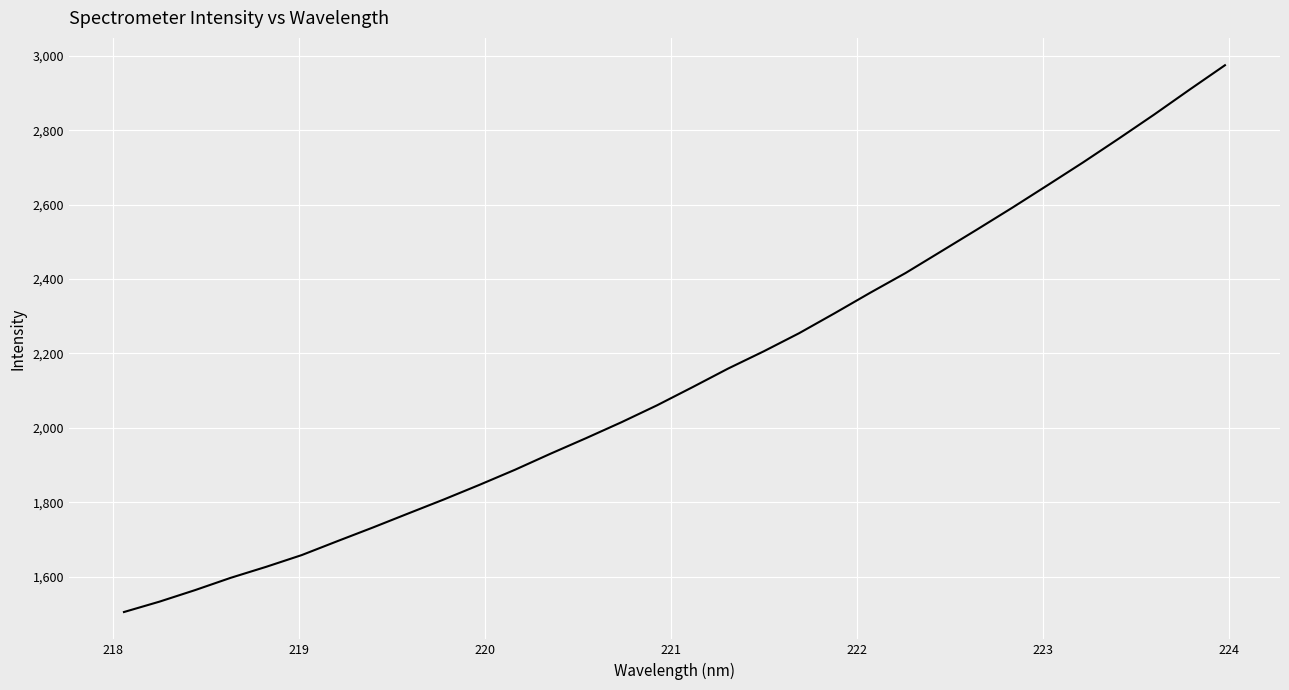

What is the maximum value shown in the chart?

2974.8